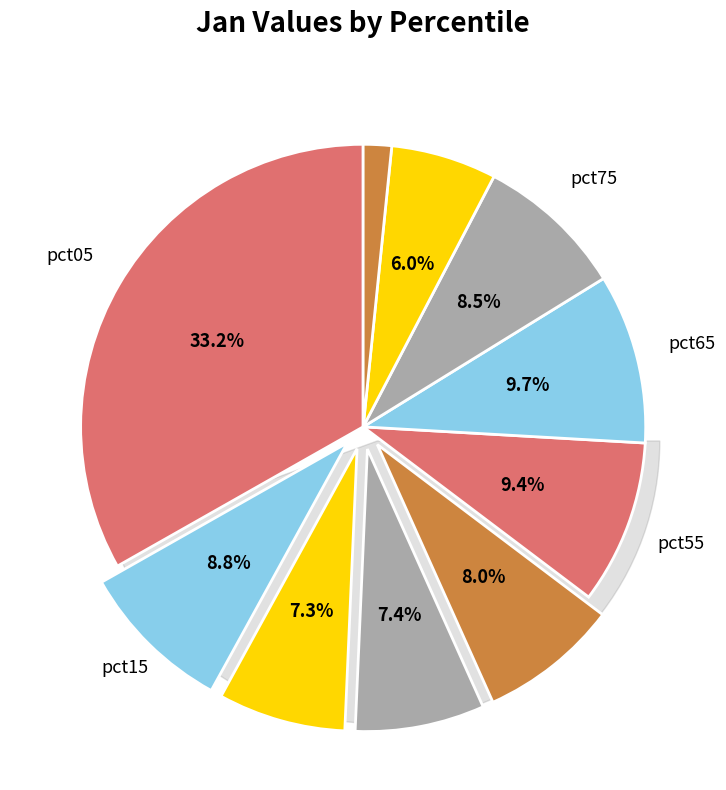

To the nearest percent, what percentage of the pie is pct25?

7%